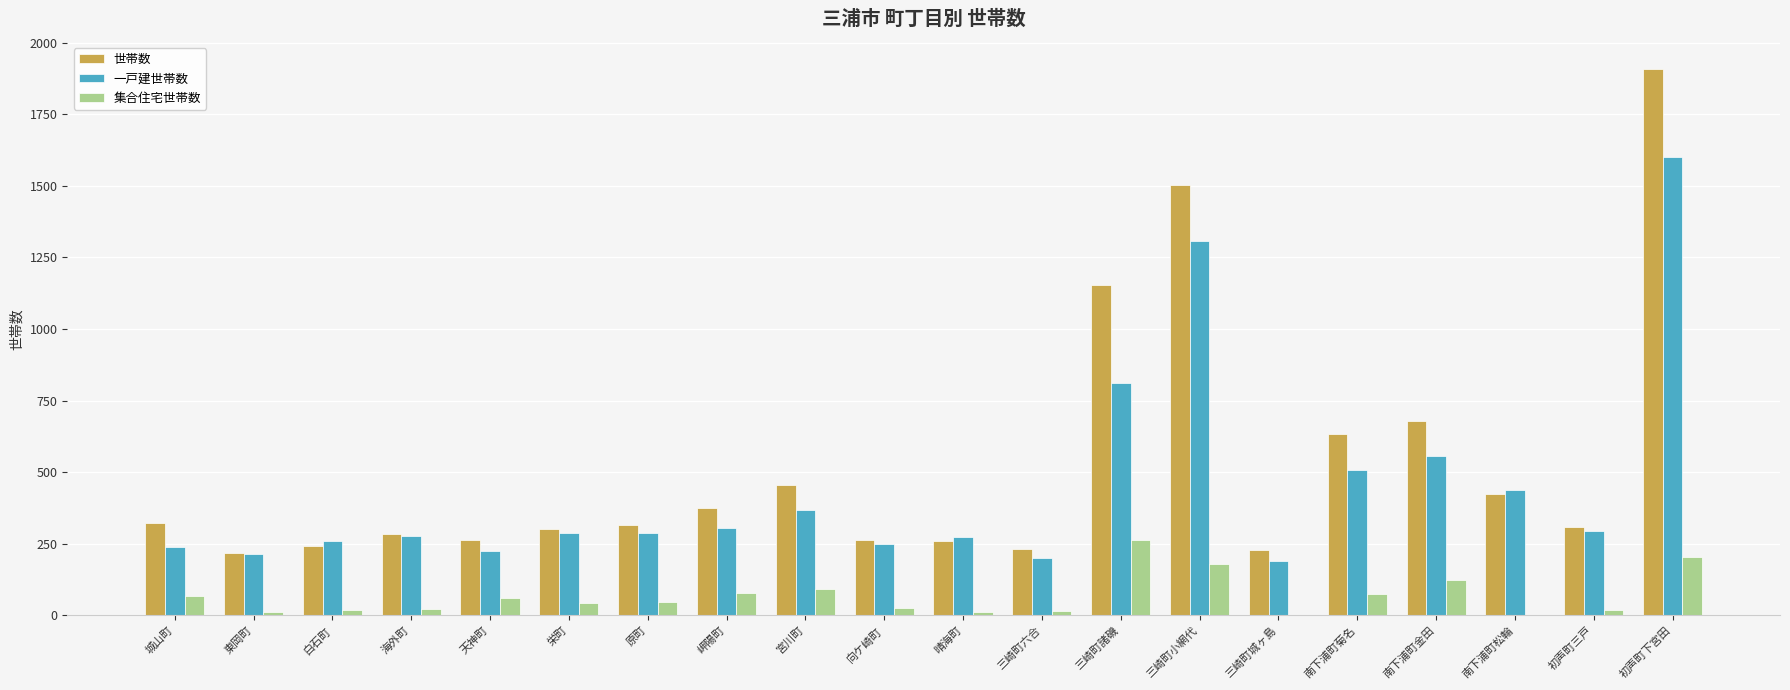

At which label is 一戸建世帯数 closest to 894?

三崎町諸磯